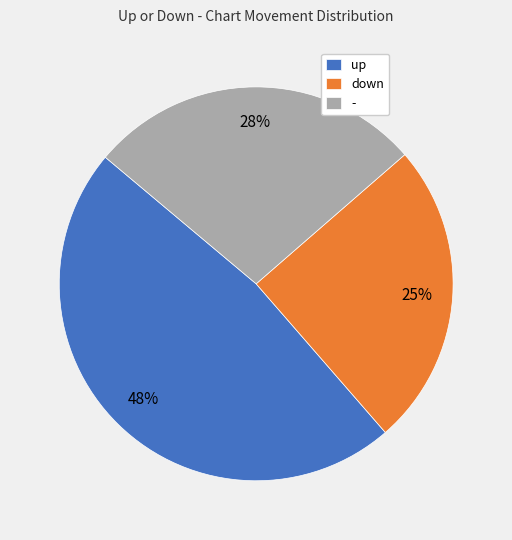

True or false: up accounts for 39% of the total.

False